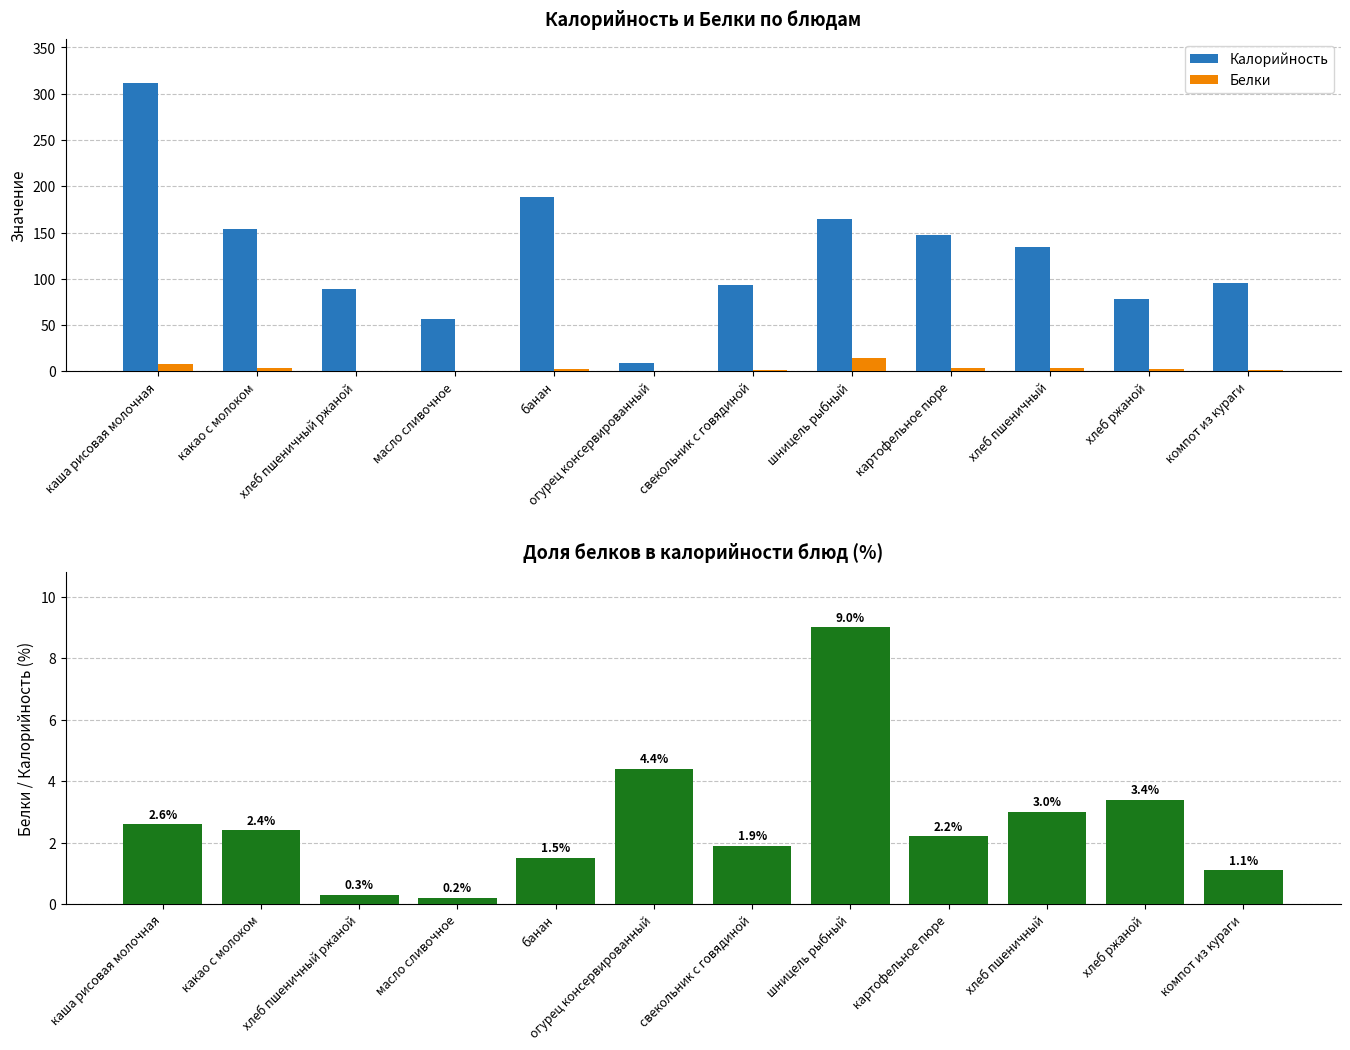

What position from the left is огурец консервированный?

6